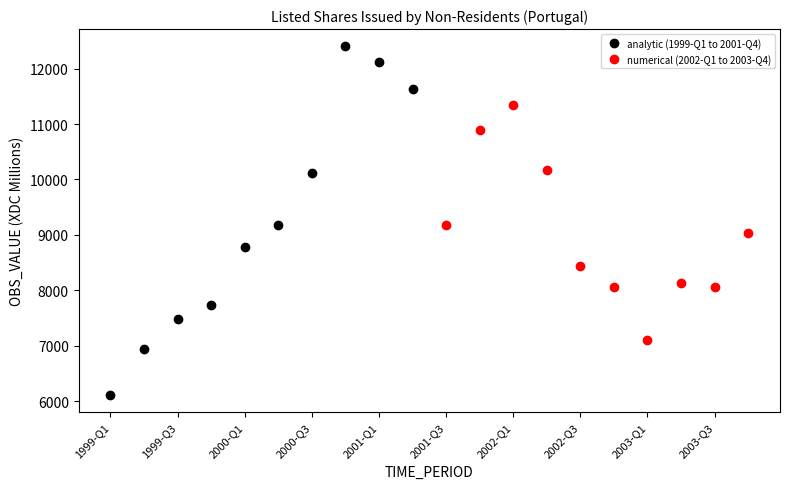

The value of analytic (1999-Q1 to 2001-Q4) at 2001-Q1 is 17484.4. True or false?

False